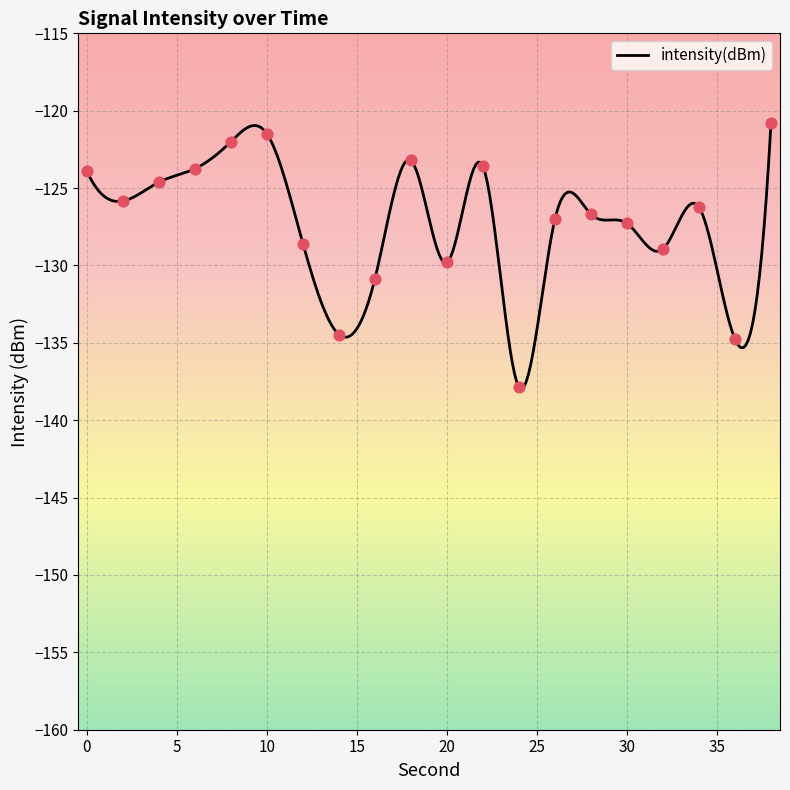

Which has a higher value, 0 or 22?

22